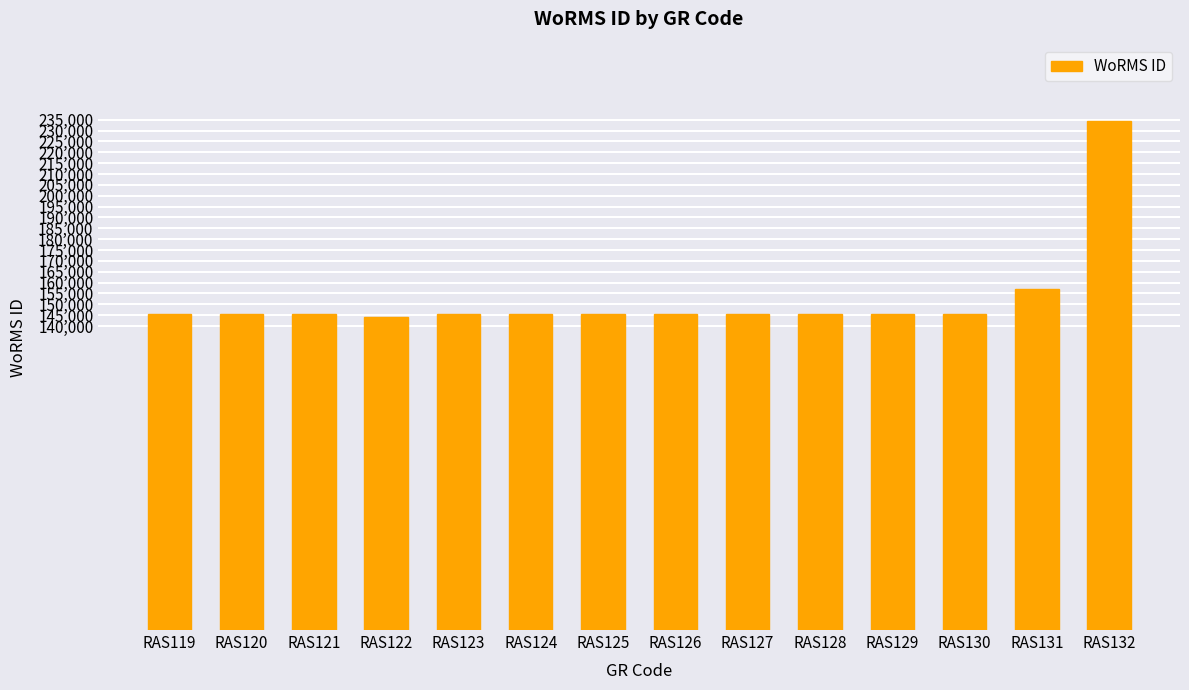

At which category does the chart reach its peak across all series?

RAS132